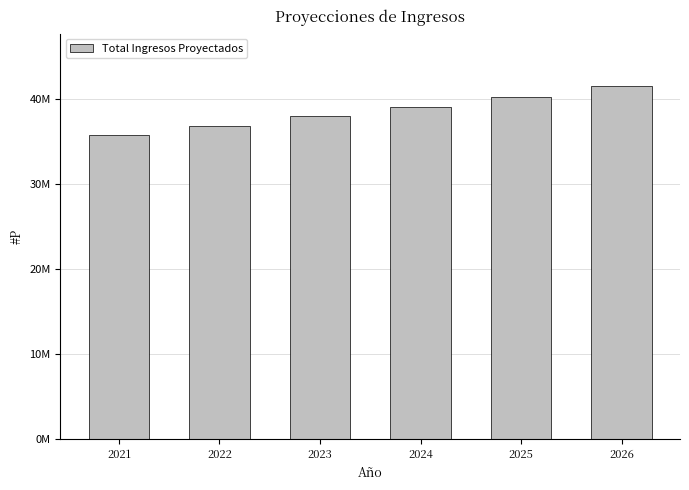

What is the minimum value shown in the chart?

35750617.3